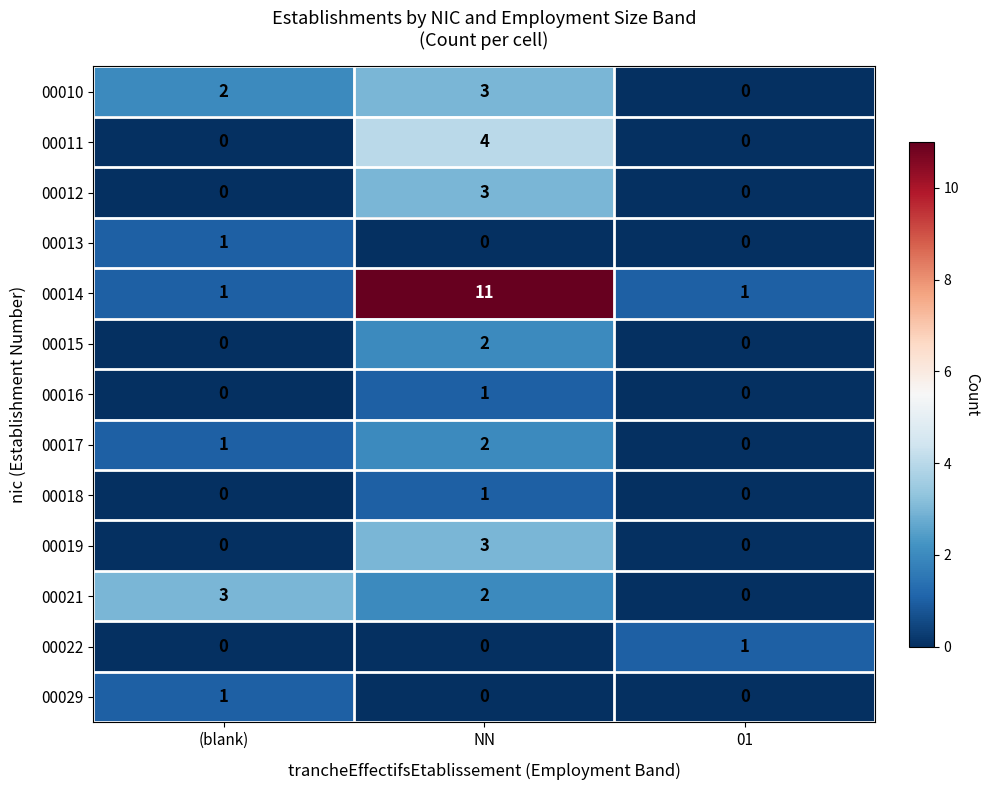

What is the total value across all series at (blank)?

9